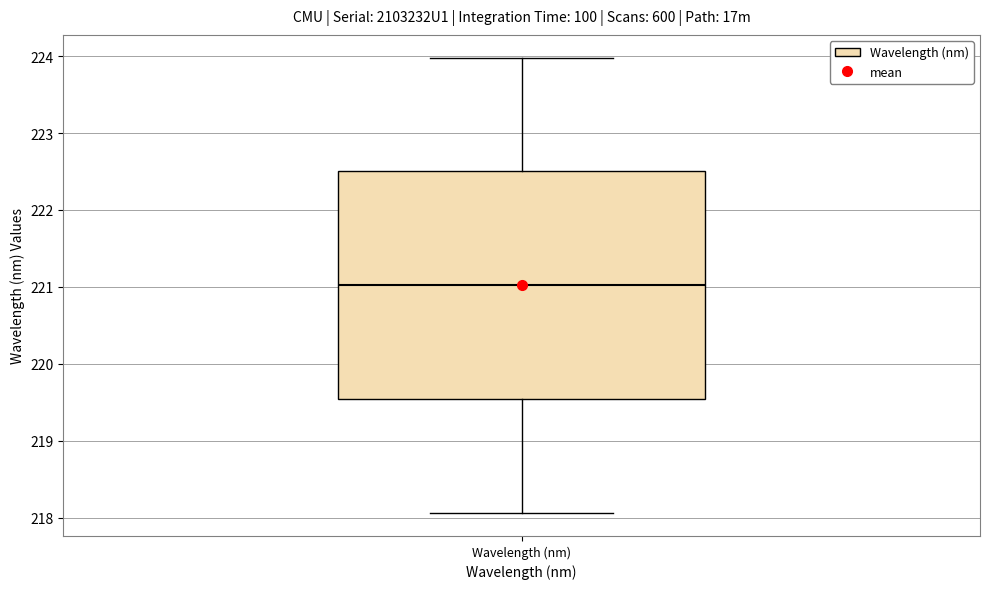

Where does the median line of the box for Wavelength (nm) sit on the y-axis? The values are not printed on the chart, so give them approximately, as read against the axis.

221.0